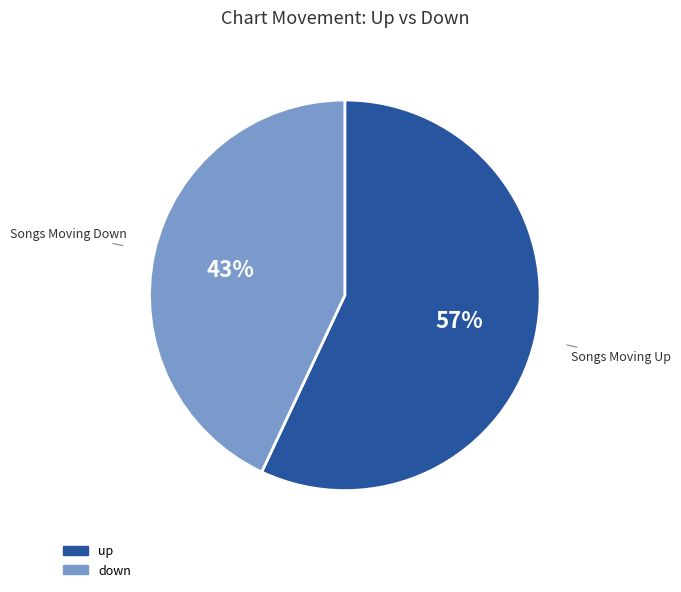

Is the sum of down and up greater than half?

Yes